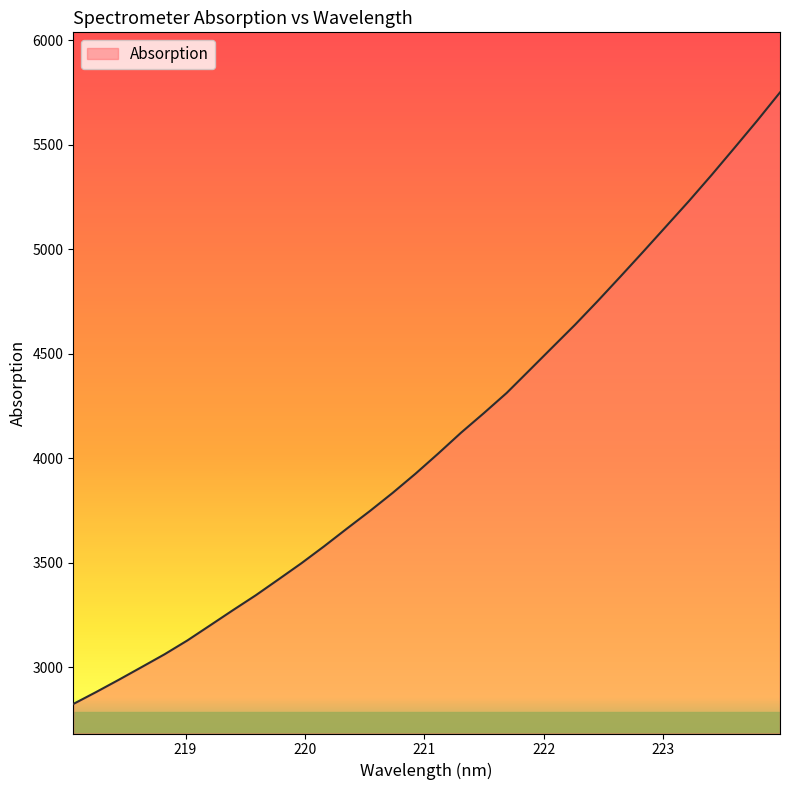

What is the smallest value displayed?

2823.9